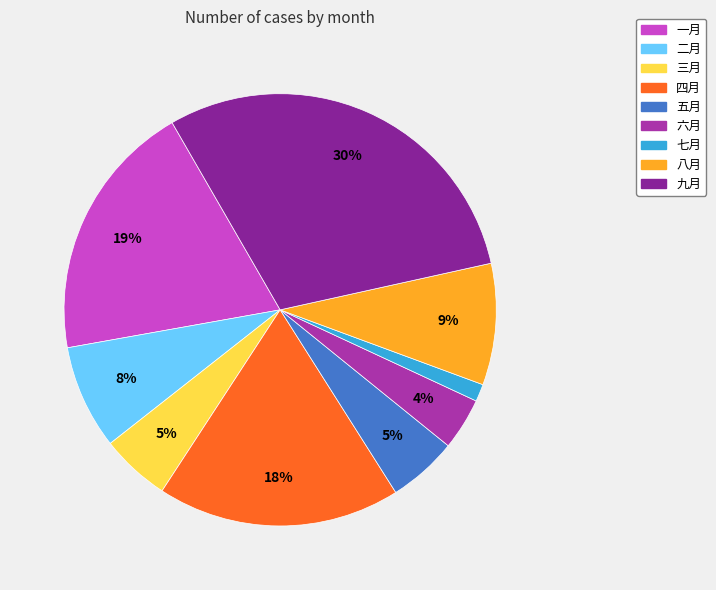

What is the ratio of the value at 二月 to the value at 四月?

0.4